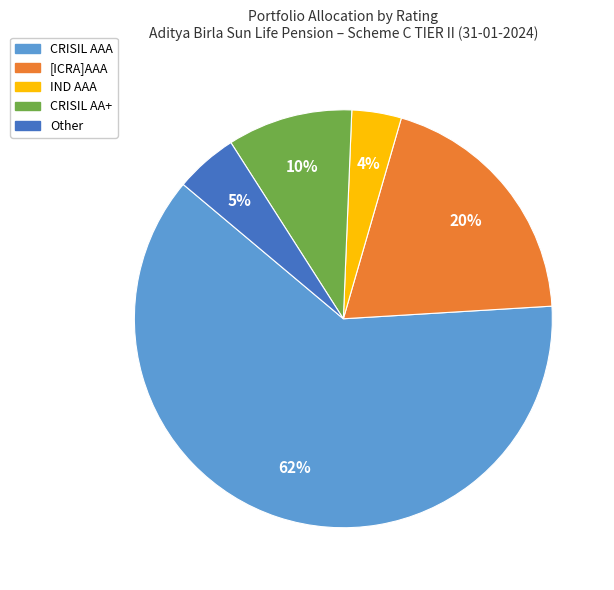

Which slice is the largest?

CRISIL AAA